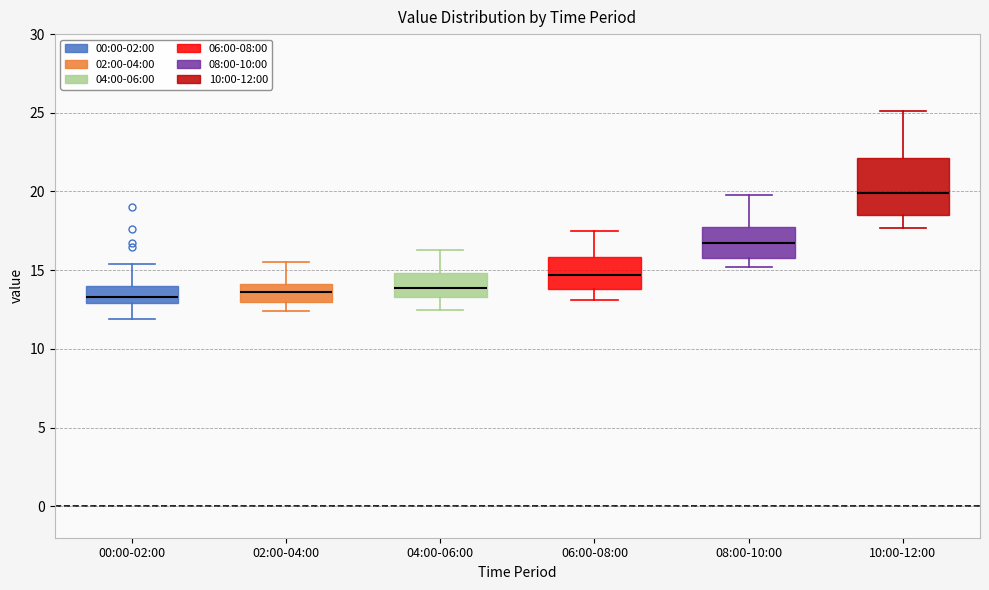

Reading left to right, read every box against the y-axis: the position of its median line, the range the box covers, and the ends of its whiskers. The values are not printed on the chart, so give them approximately, as read against the axis.

00:00-02:00: median 13.5, box 13.0 to 14.0, whiskers 12.0 to 15.5
02:00-04:00: median 13.5, box 13.0 to 14.0, whiskers 12.5 to 15.5
04:00-06:00: median 14.0, box 13.5 to 15.0, whiskers 12.5 to 16.5
06:00-08:00: median 14.5, box 14.0 to 16.0, whiskers 13.0 to 17.5
08:00-10:00: median 16.5, box 16.0 to 17.5, whiskers 15.0 to 20.0
10:00-12:00: median 20.0, box 18.5 to 22.0, whiskers 17.5 to 25.0